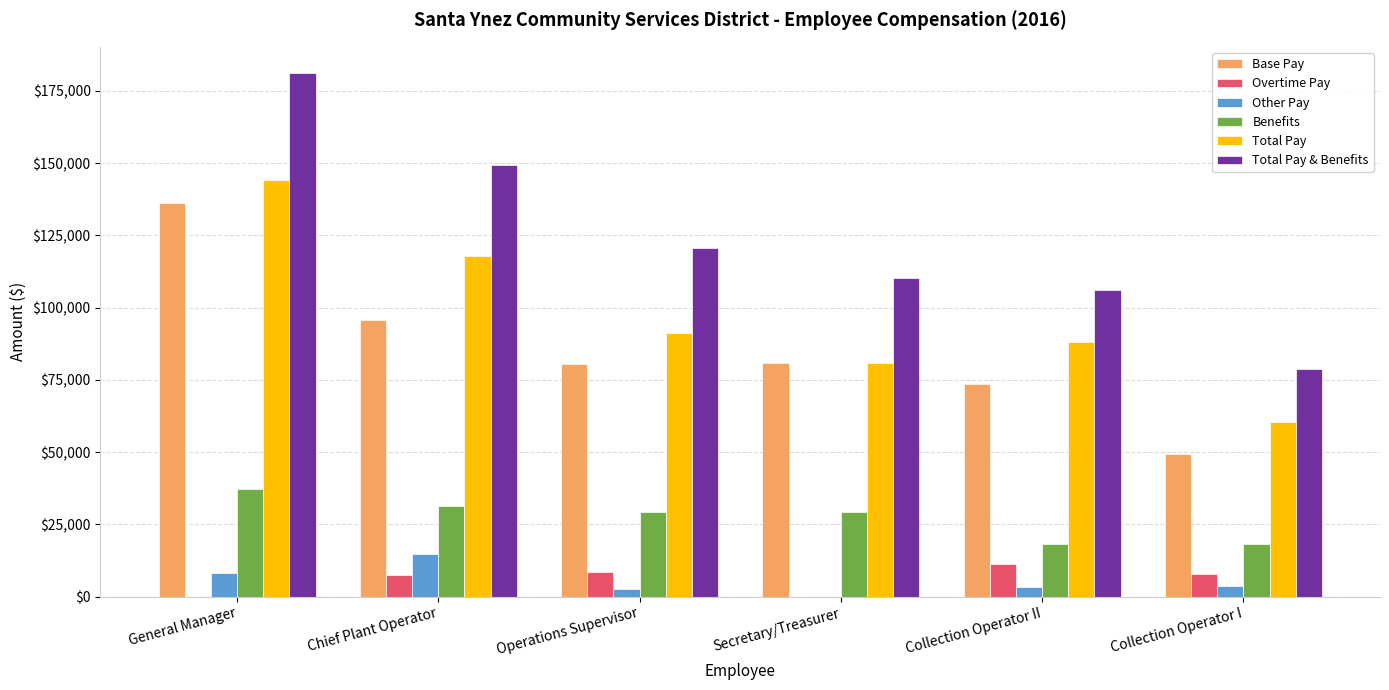

What is the sum of all Total Pay values?

582538.3